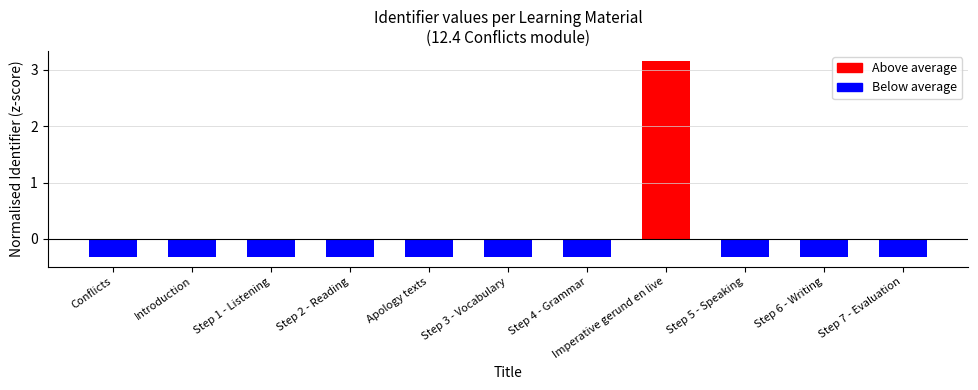

True or false: the data shows 5.3 at Imperative gerund en live.

False